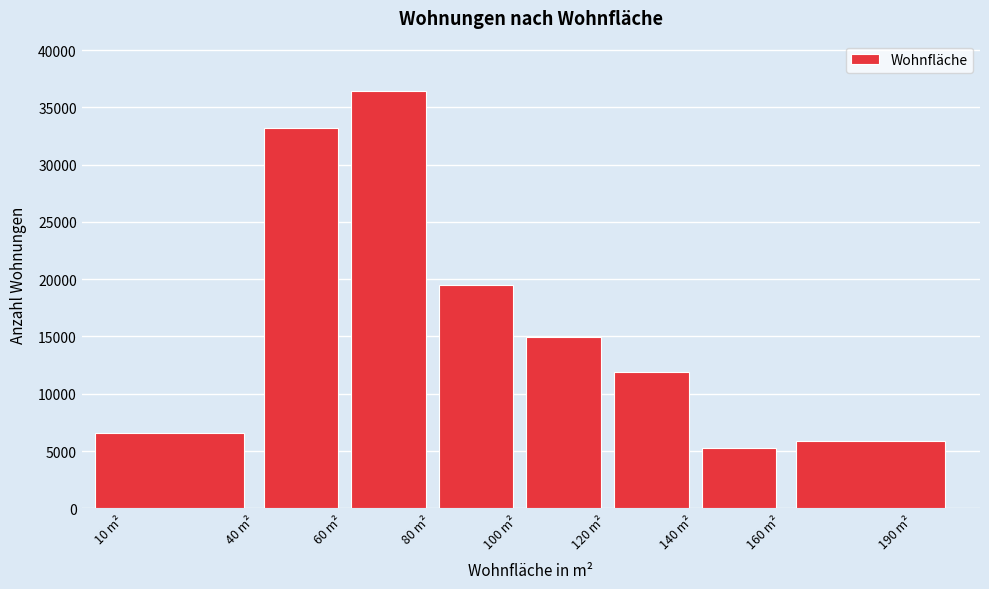

Reading right to left, extract all data points from this chart.

190 m²=5858	140 m²=5243	120 m²=11858	100 m²=14914	80 m²=19471	60 m²=36444	40 m²=33161	10 m²=6533